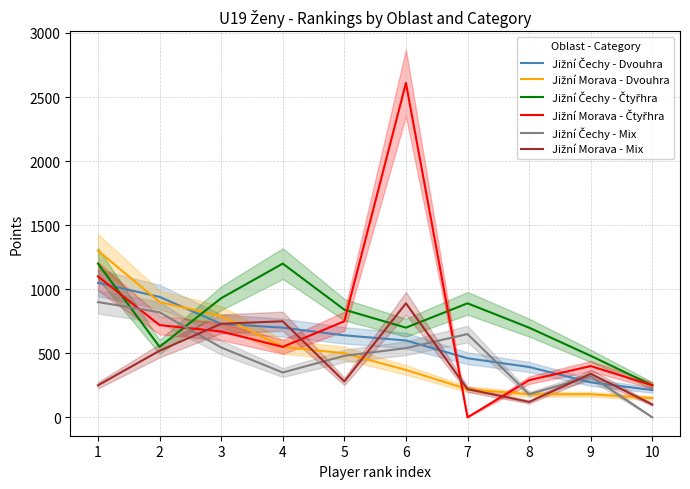

Reading left to right, list all the values displayed in this chart.

Jižní Čechy - Dvouhra: 1=1050	2=940	3=730	4=700	5=640	6=600	7=461	8=393	9=273	10=213
Jižní Morava - Dvouhra: 1=1300	2=900	3=790	4=550	5=500	6=370	7=220	8=180	9=180	10=150
Jižní Čechy - Čtyřhra: 1=1200	2=550	3=930	4=1200	5=840	6=700	7=890	8=700	9=480	10=250
Jižní Morava - Čtyřhra: 1=1100	2=720	3=670	4=550	5=750	6=2610	7=0	8=290	9=400	10=250
Jižní Čechy - Mix: 1=900	2=820	3=545	4=350	5=480	6=540	7=650	8=180	9=320	10=0
Jižní Morava - Mix: 1=250	2=520	3=730	4=750	5=280	6=890	7=220	8=120	9=340	10=100